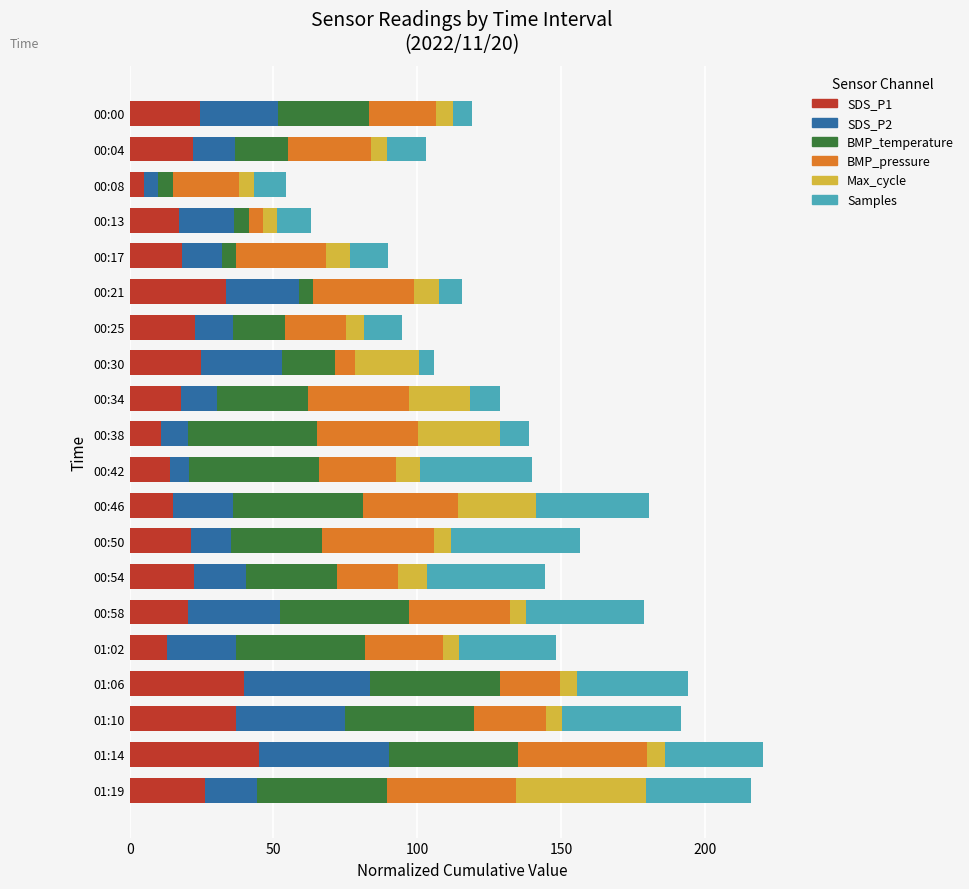

What is the total value across all series at 00:58?

178.8